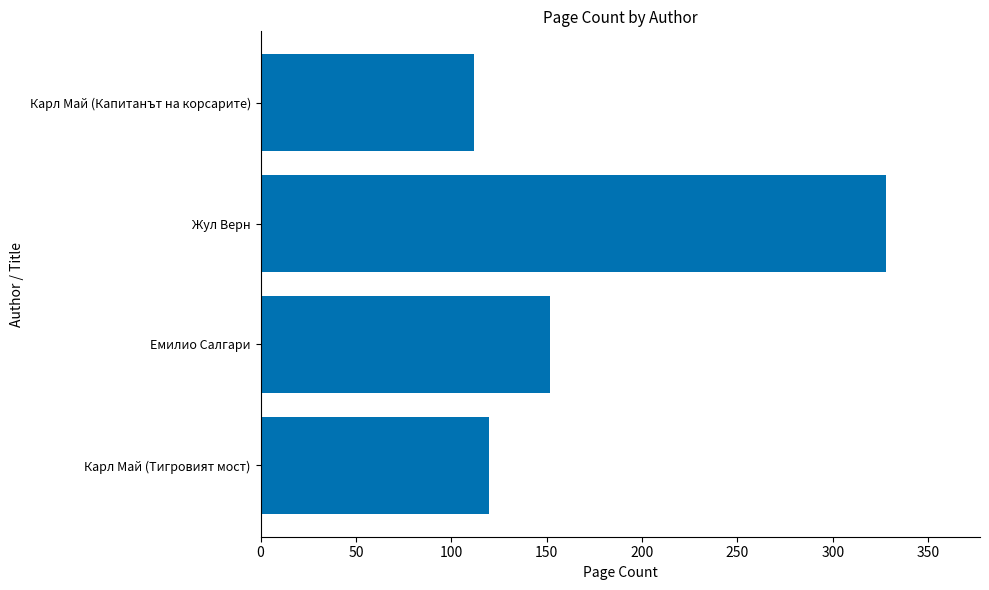

Where is the data nearest to the value 220?

Емилио Салгари